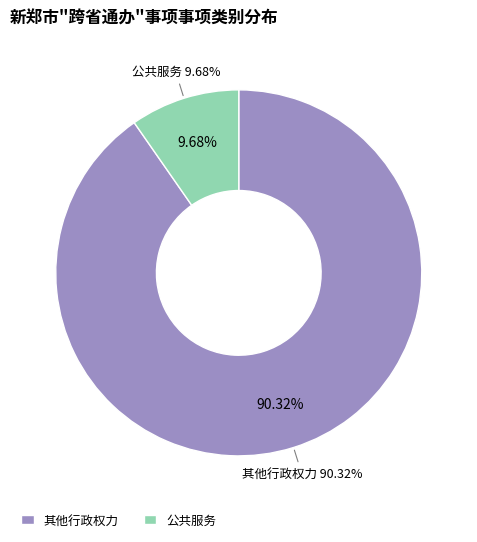

Is 公共服务 the majority of the pie?

No